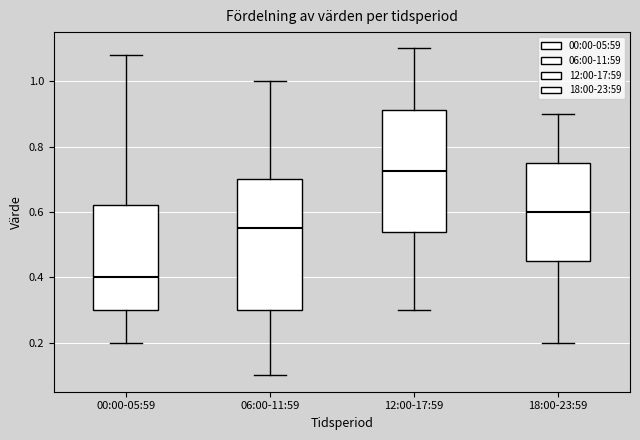

Which box is the tallest, from its lower edge to its upper edge?

06:00-11:59